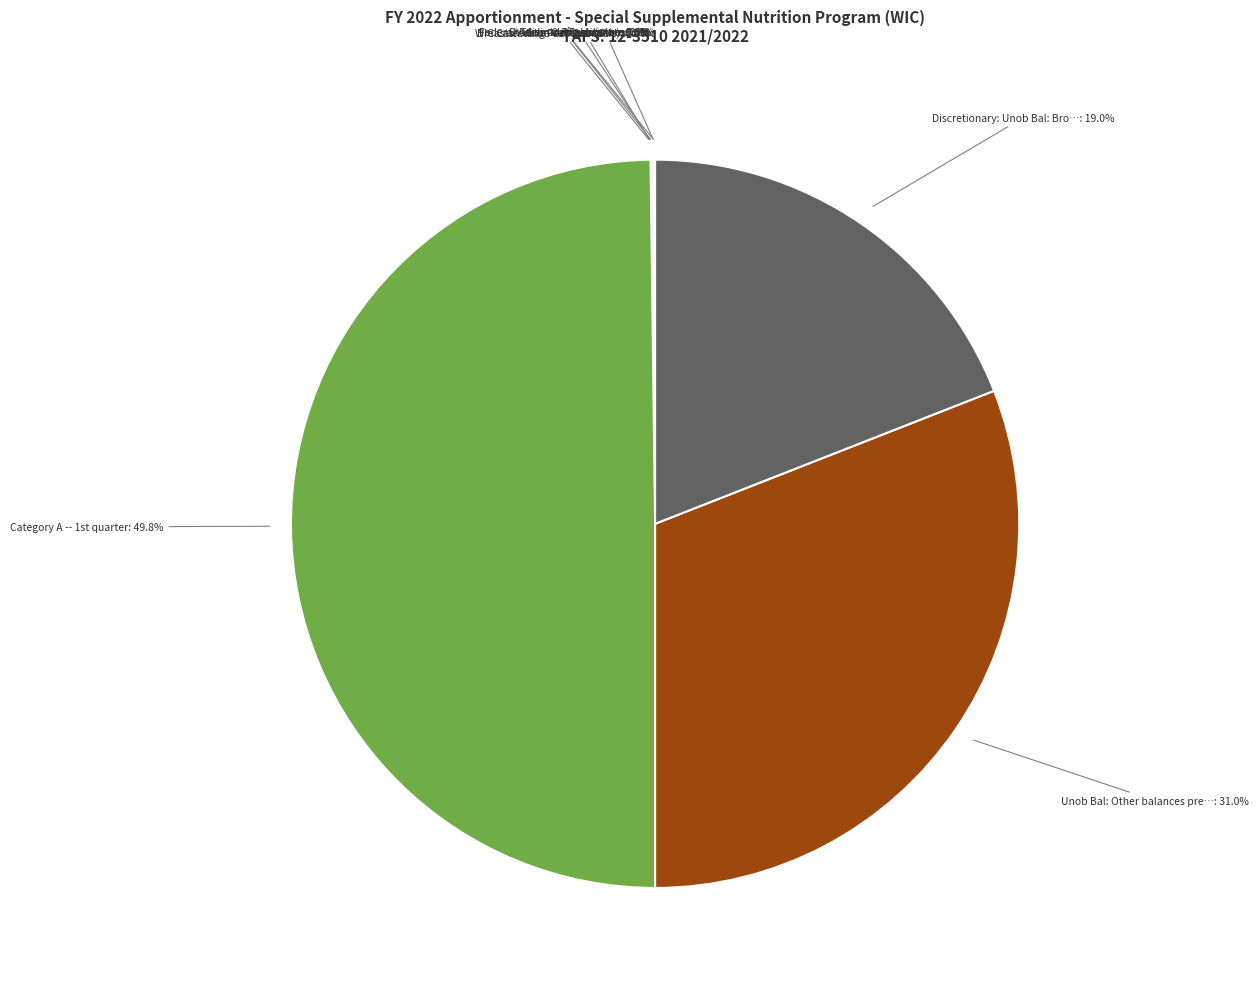

Count the number of slices in the pie.

9